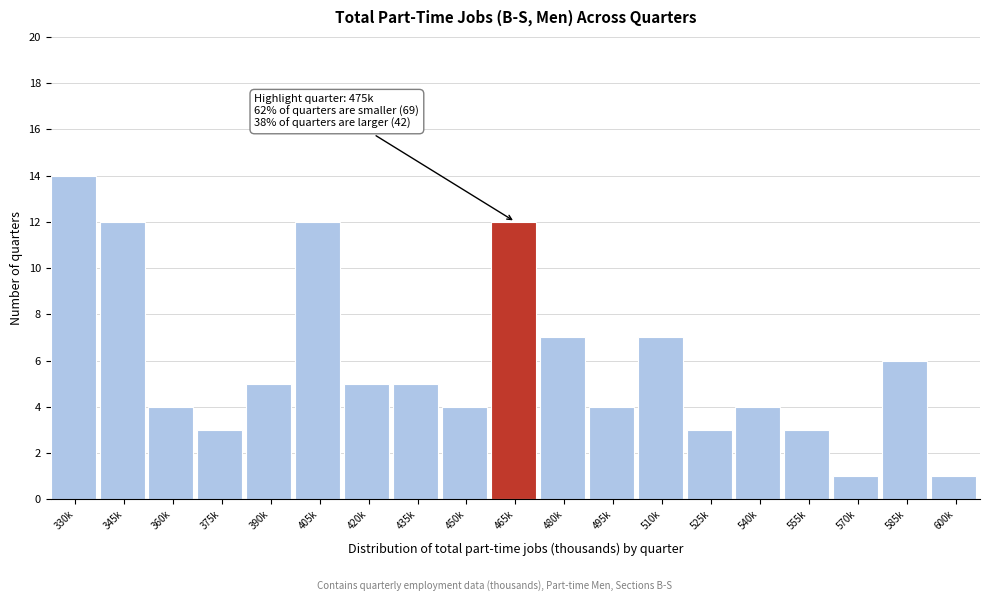

Reading left to right, transcribe all the data shown in this chart.

14	12	4	3	5	12	5	5	4	12	7	4	7	3	4	3	1	6	1